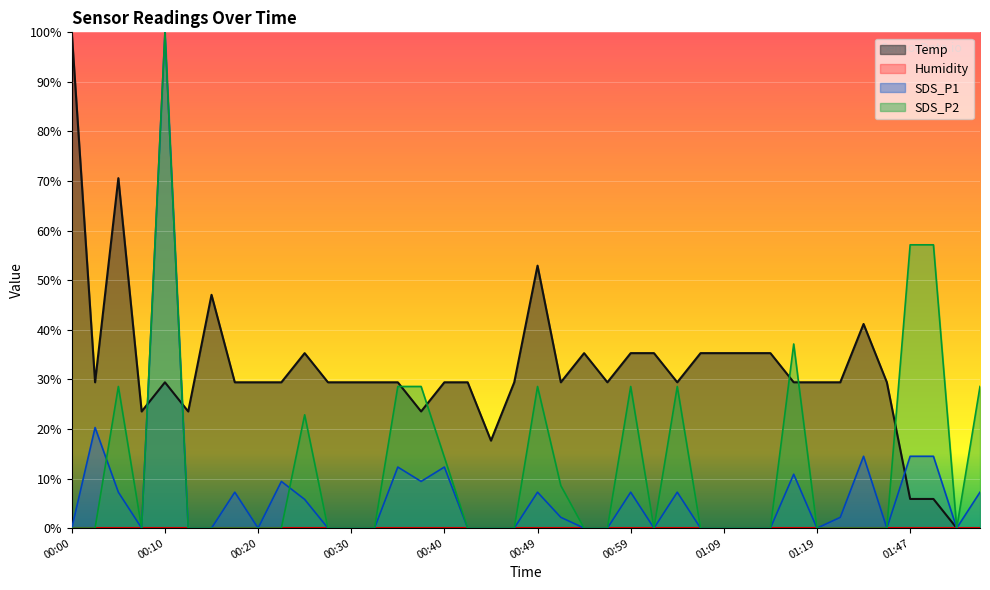

How many series are shown in this chart?

4